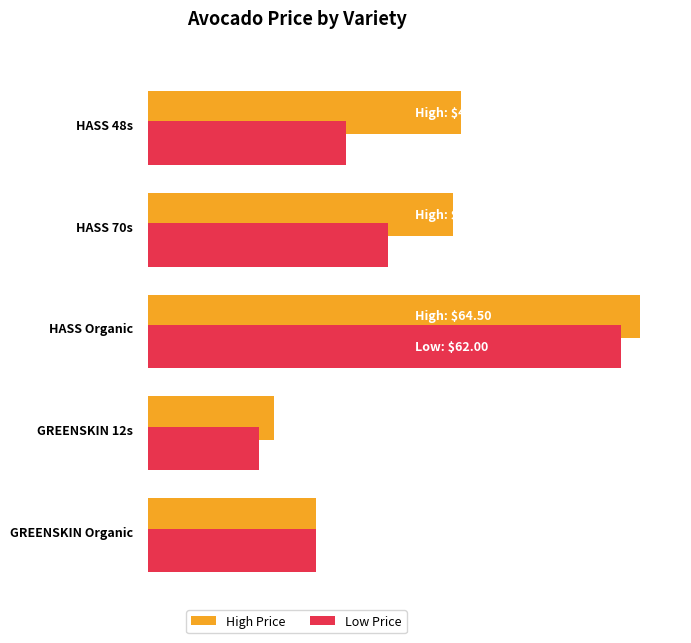

Reading left to right, what are all the values shown in this chart?

High Price: 41.0	40.0	64.5	16.5	22.0
Low Price: 26.0	31.5	62.0	14.5	22.0